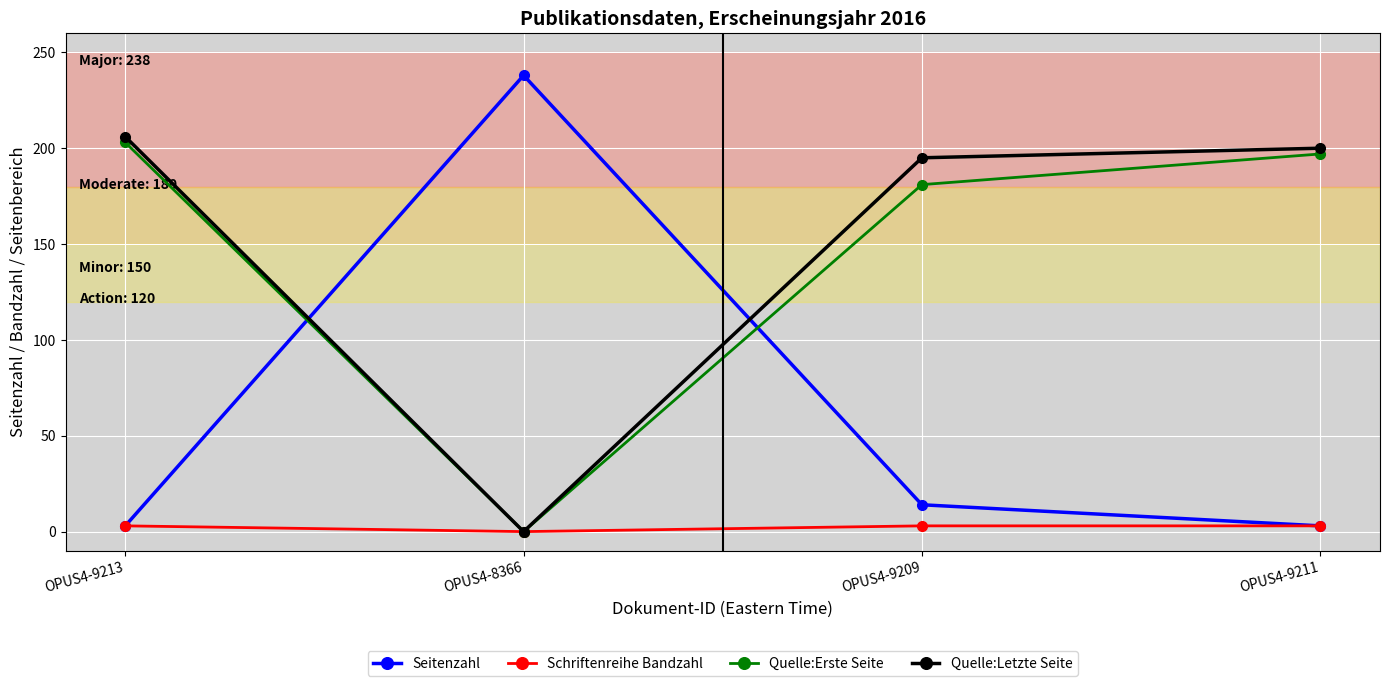

Does the chart display data point markers on the line(s)?

Yes